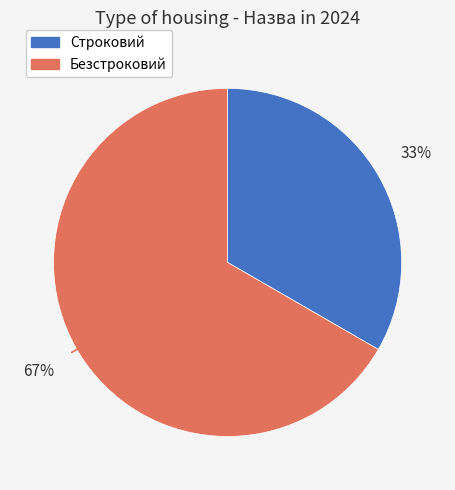

Which category has the biggest portion of the pie?

Безстроковий